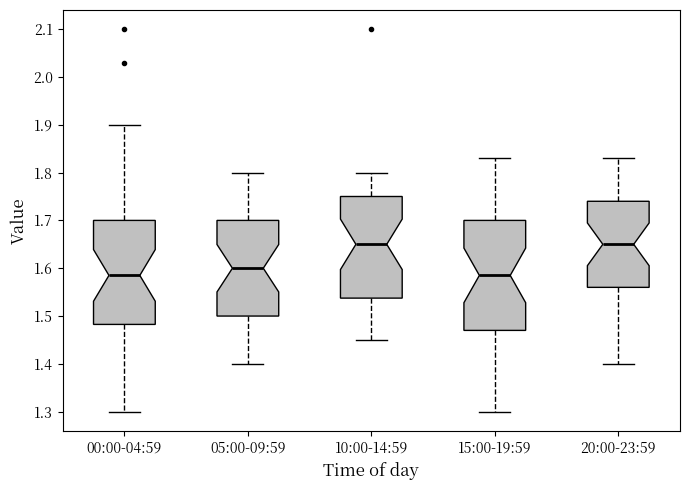

Reading left to right, transcribe this box plot: for each box, give where its median line is, the range the box spans, and where its two whiskers end, as read against the y-axis. The values are not printed on the chart, so give them approximately, as read against the axis.

00:00-04:59: median 1.59, box 1.48 to 1.70, whiskers 1.30 to 1.90
05:00-09:59: median 1.60, box 1.50 to 1.70, whiskers 1.40 to 1.80
10:00-14:59: median 1.65, box 1.54 to 1.75, whiskers 1.45 to 1.80
15:00-19:59: median 1.59, box 1.47 to 1.70, whiskers 1.30 to 1.83
20:00-23:59: median 1.65, box 1.56 to 1.74, whiskers 1.40 to 1.83